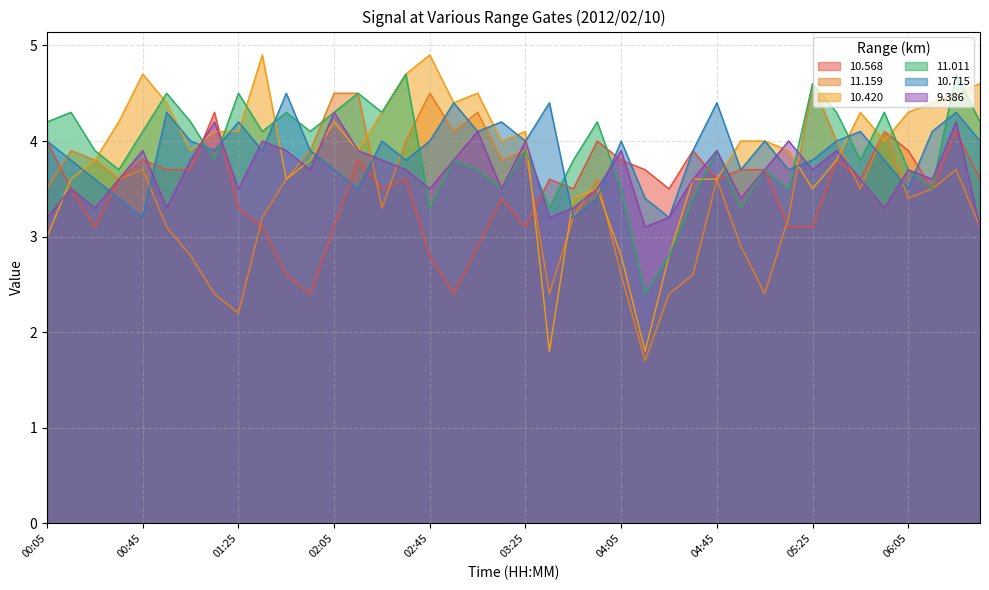

What is the maximum value shown in the chart?

4.9